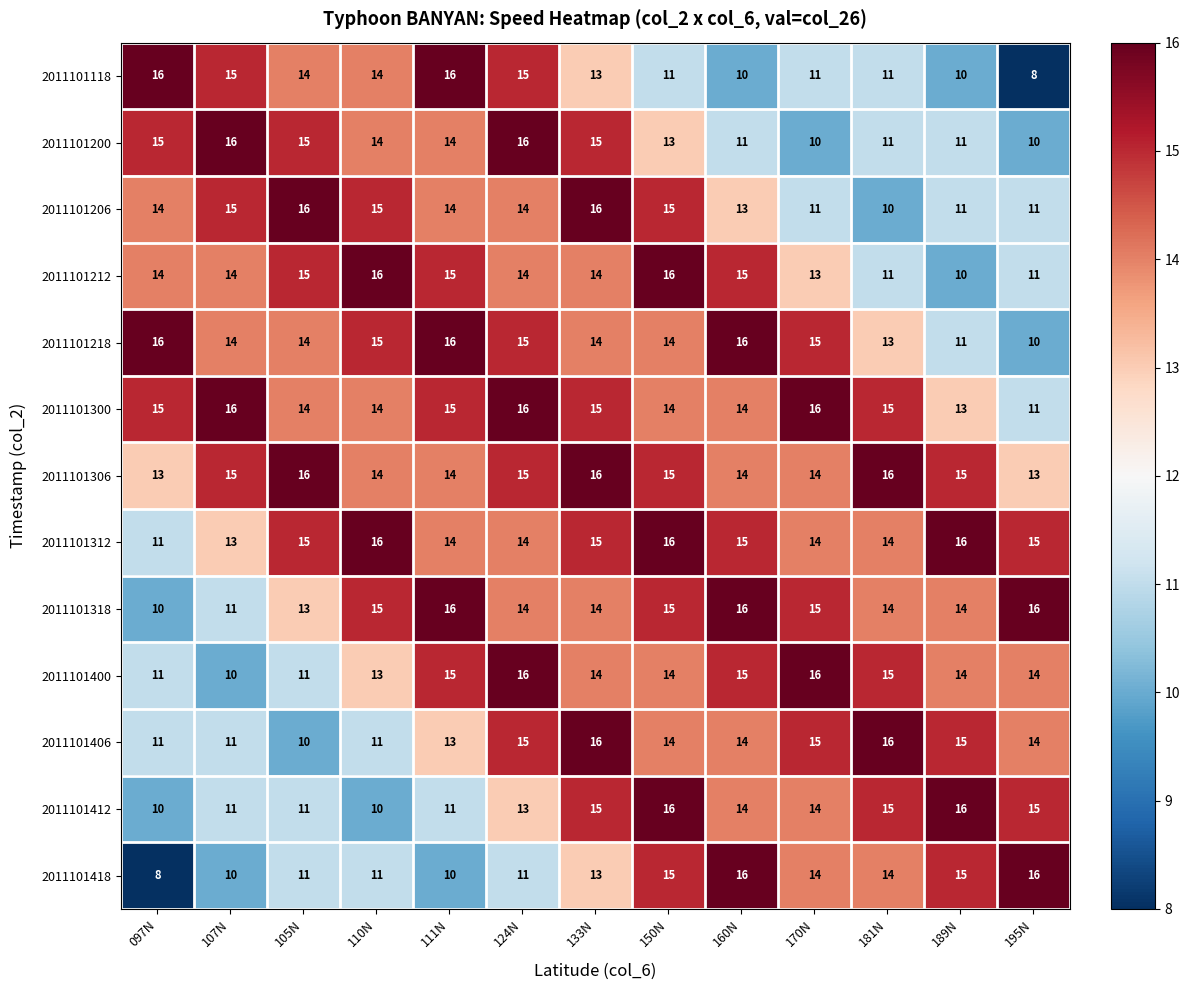

Count the number of data series in this chart.

13